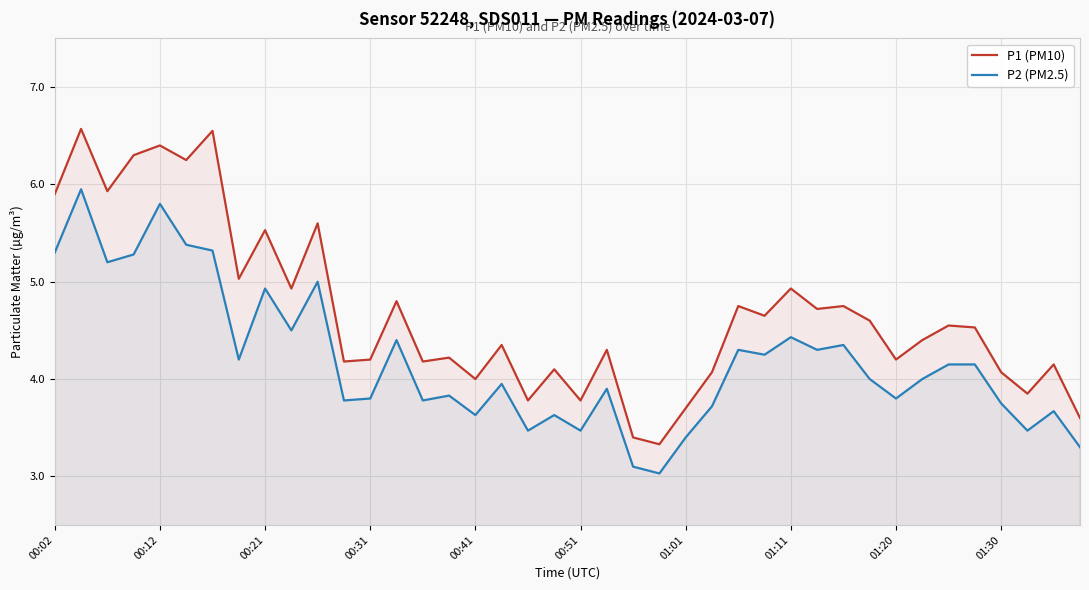

What is the difference between the maximum and second lowest values in the P1 (PM10) series?

3.2